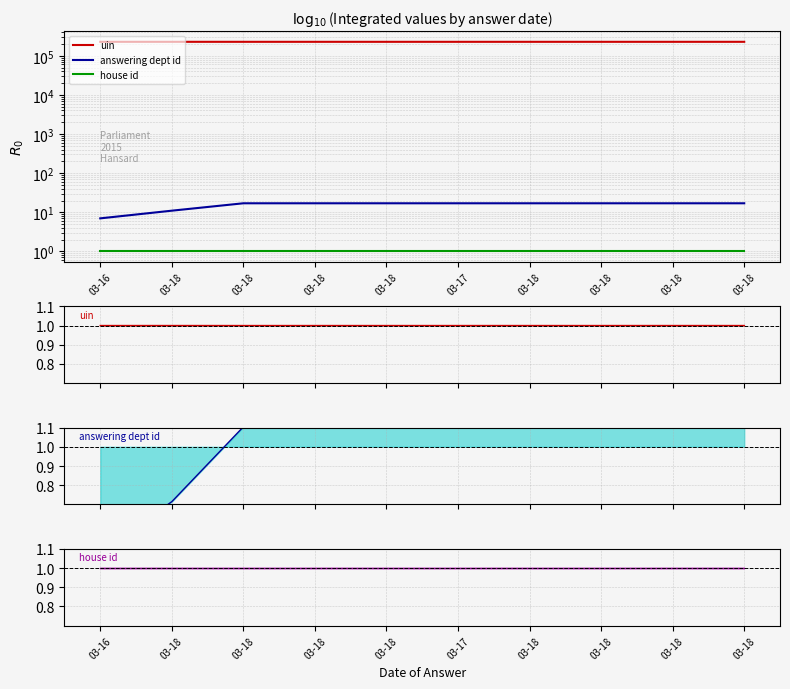

At how many categories does at least one series exceed 0?

10